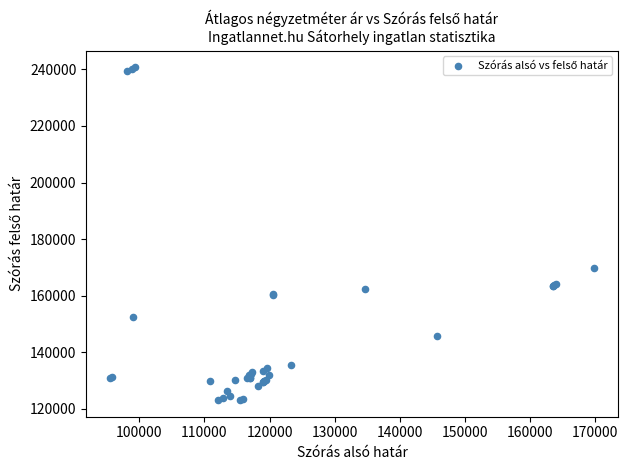

What Y value in the scatter plot is closest to 181878?

169760